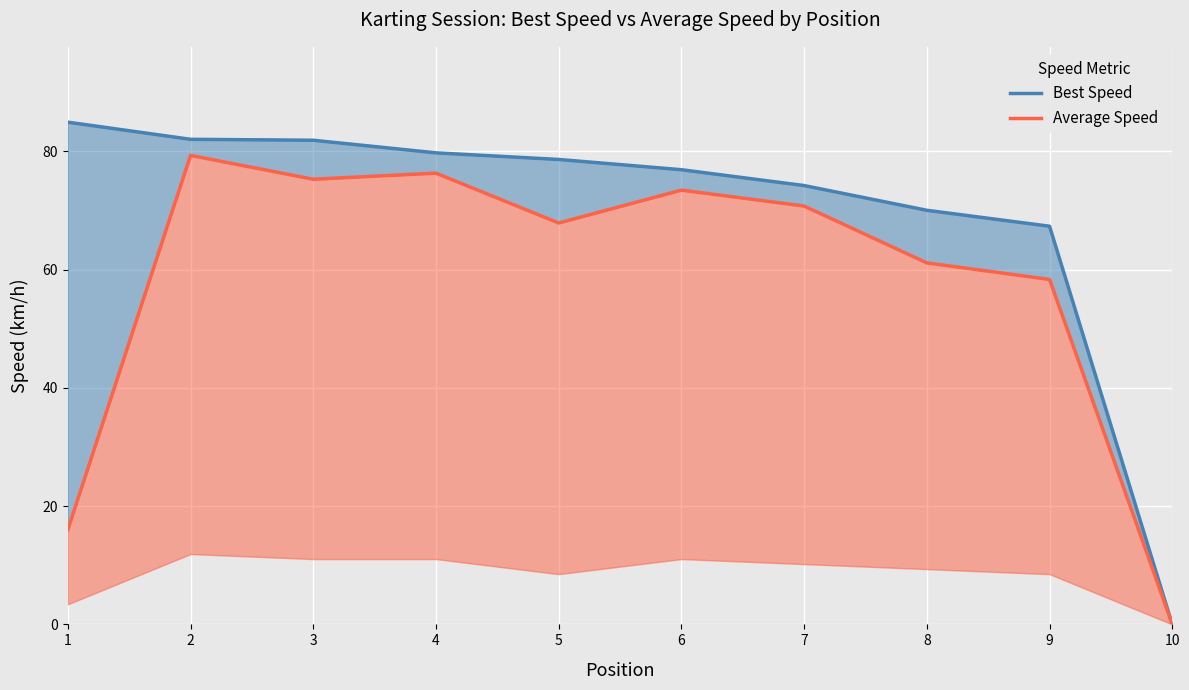

Reading right to left, what are all the values shown in this chart?

Best Speed: 0.0	67.3	70.0	74.2	76.9	78.6	79.7	81.9	82.0	84.9
Average Speed: 0.0	58.3	61.1	70.8	73.4	67.9	76.3	75.3	79.3	16.0